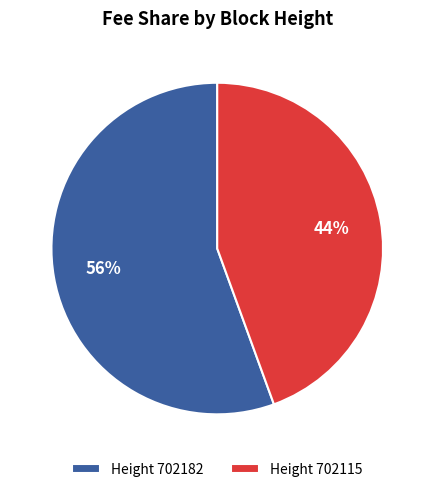

Which has a higher value, Height 702182 or Height 702115?

Height 702182